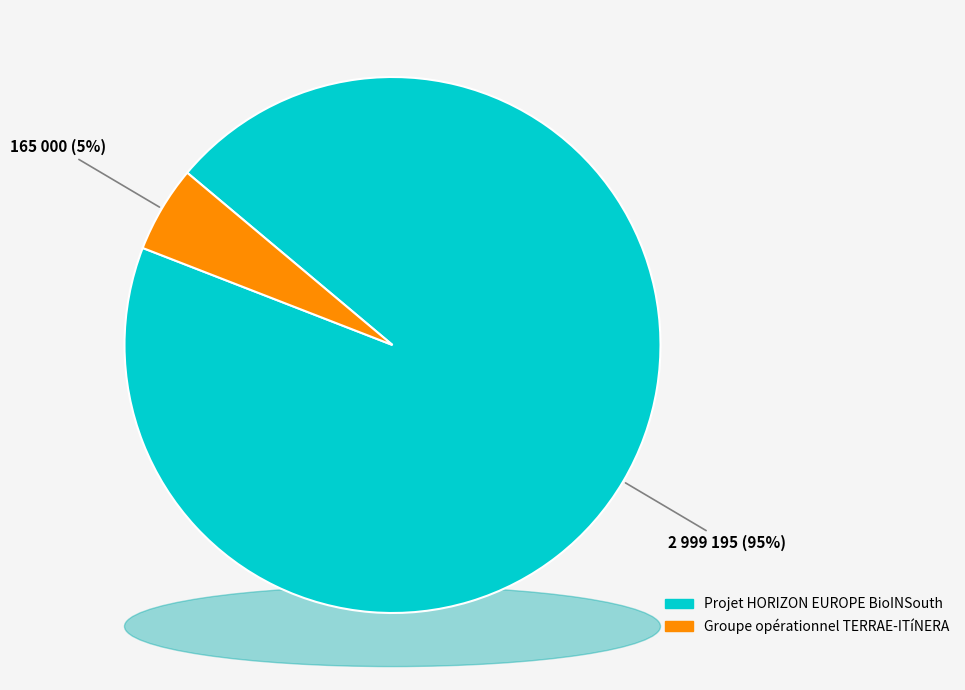

What is the change in value from Projet HORIZON EUROPE BioINSouth to Groupe opérationnel TERRAE-ITíNERA?

-2834195